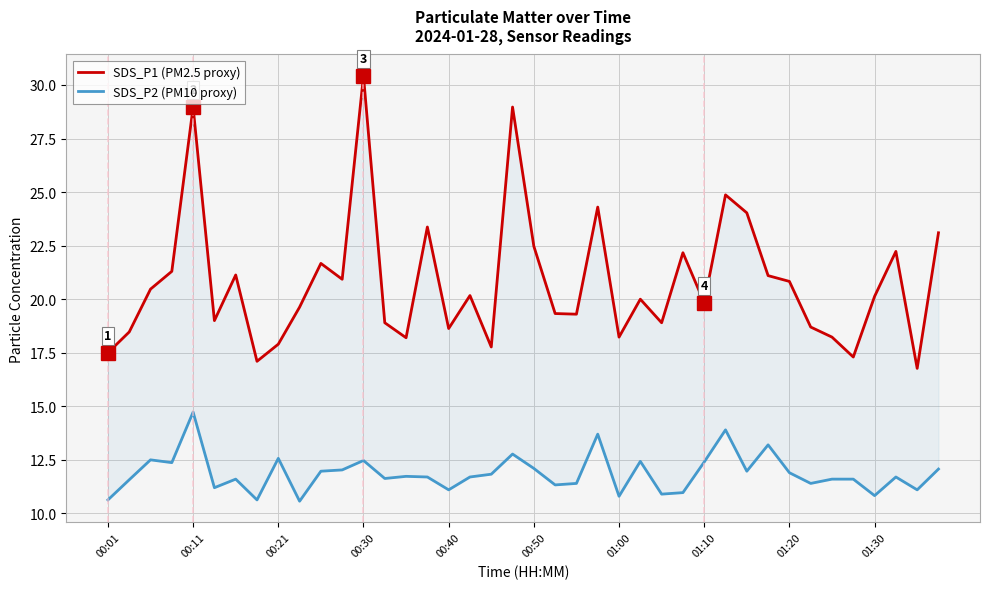

Is it true that SDS_P1 (PM2.5 proxy) equals 22.3 at 01:10?

False